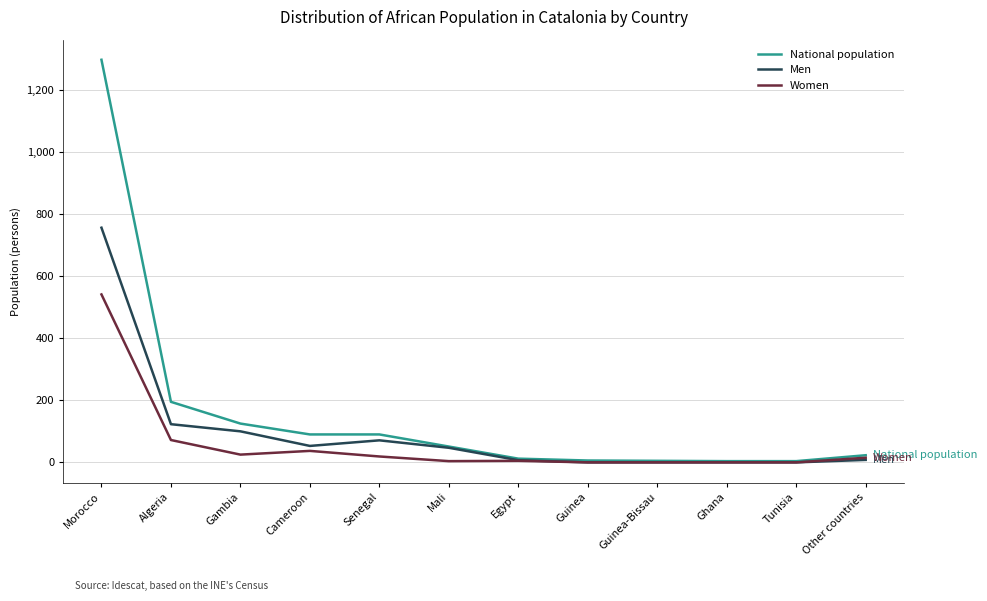

Which category has the highest value across all series?

Morocco